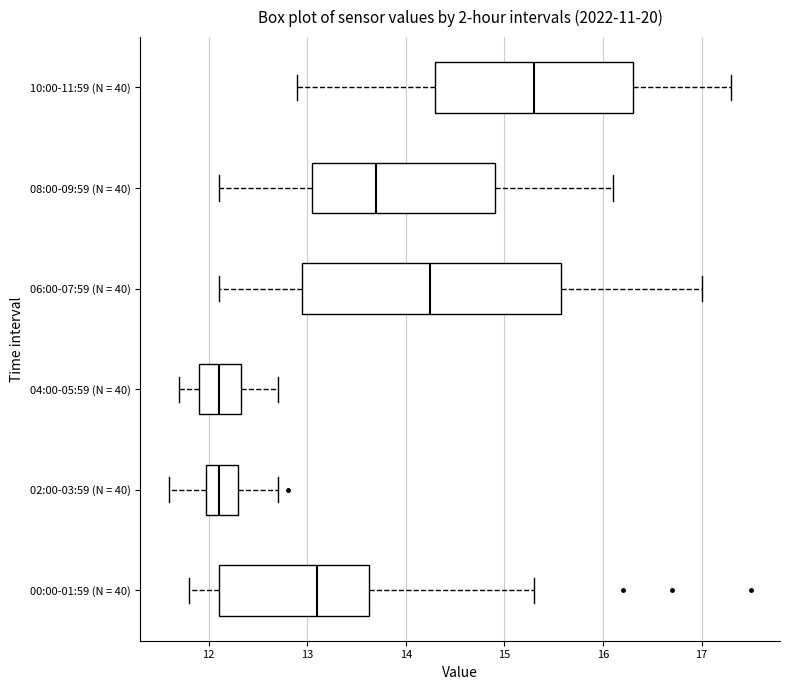

Where does the median line of the box for 02:00-03:59 (N = 40) sit on the x-axis? The values are not printed on the chart, so give them approximately, as read against the axis.

12.1